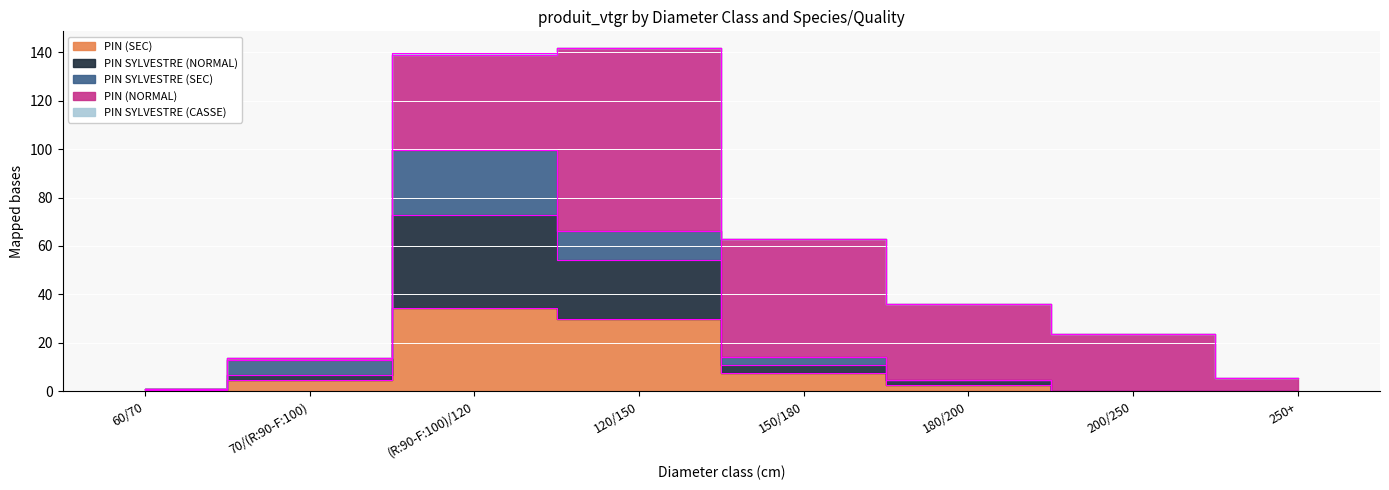

The value of PIN (SEC) at 250+ is -15.5. True or false?

False